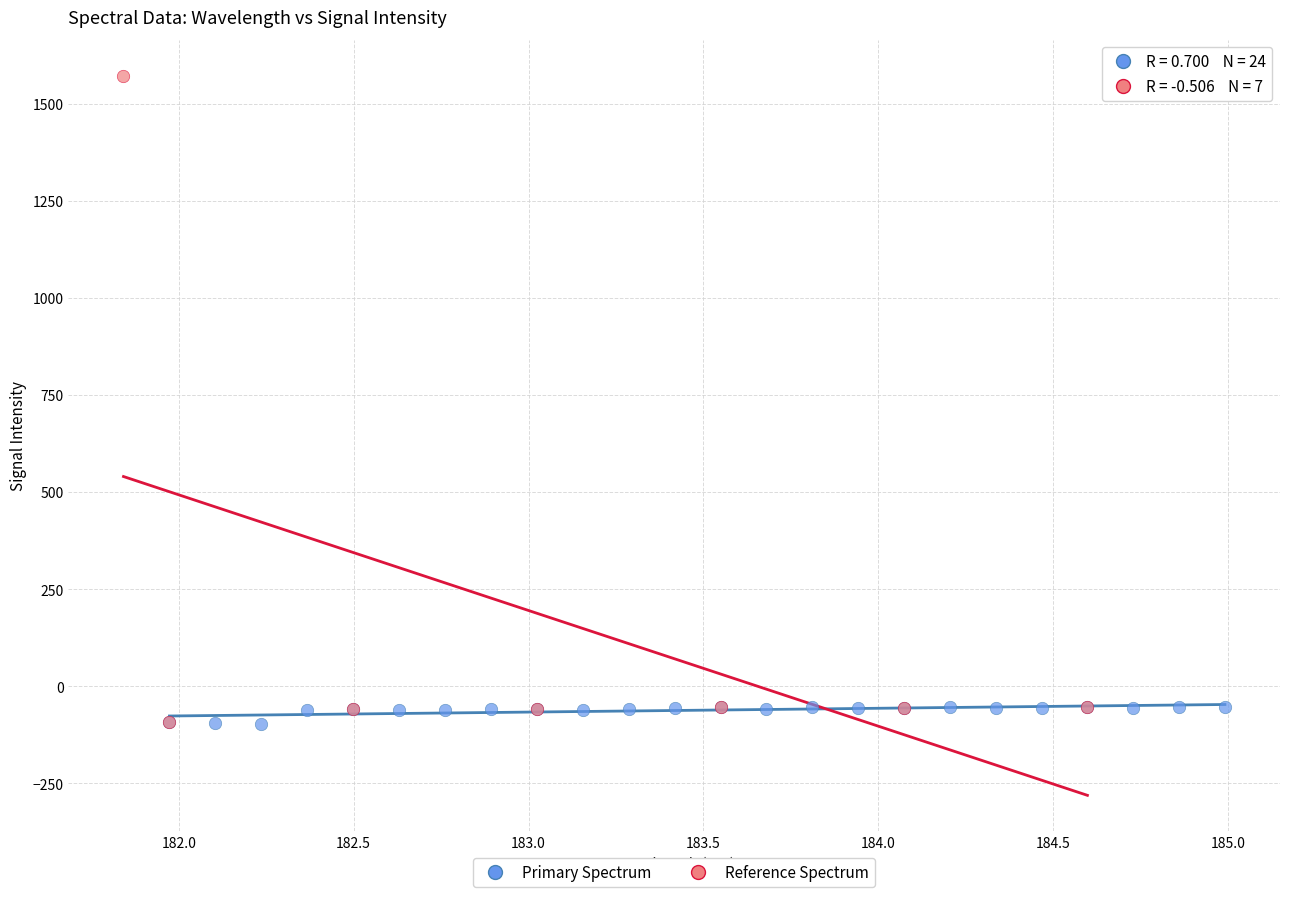

Which series contains the highest Y value?

Reference Spectrum